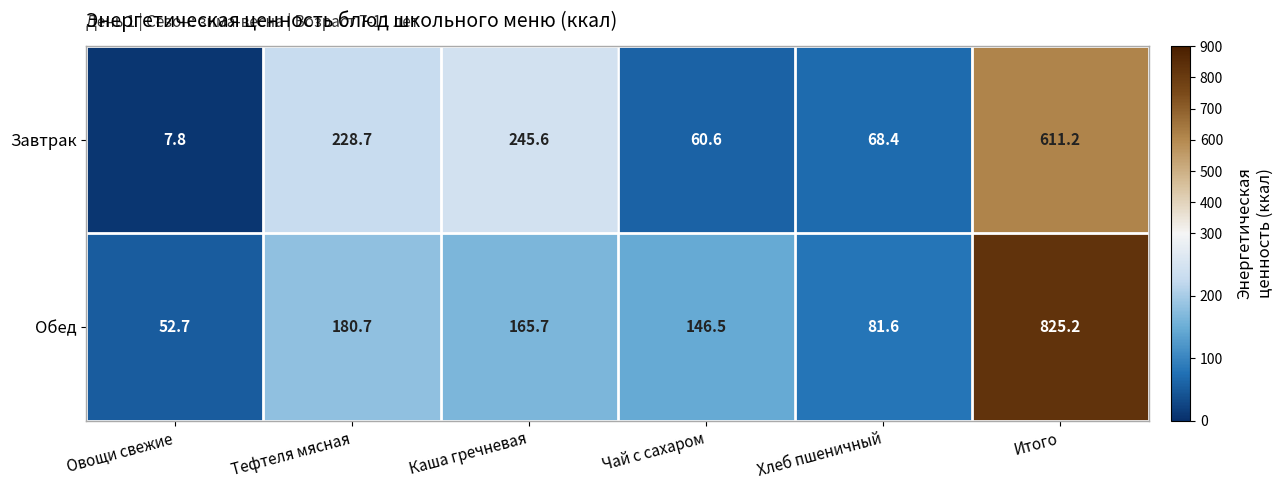

At which category is the sum across all series the highest?

Итого